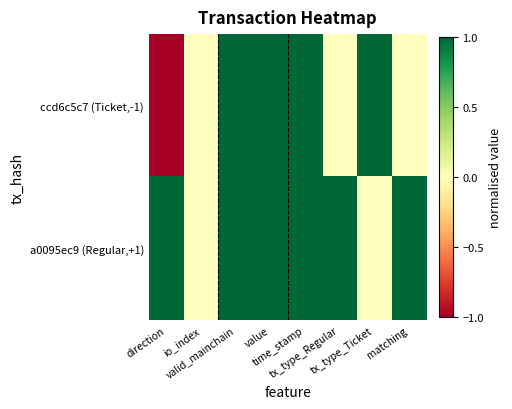

At how many categories does at least one series exceed 0?

7